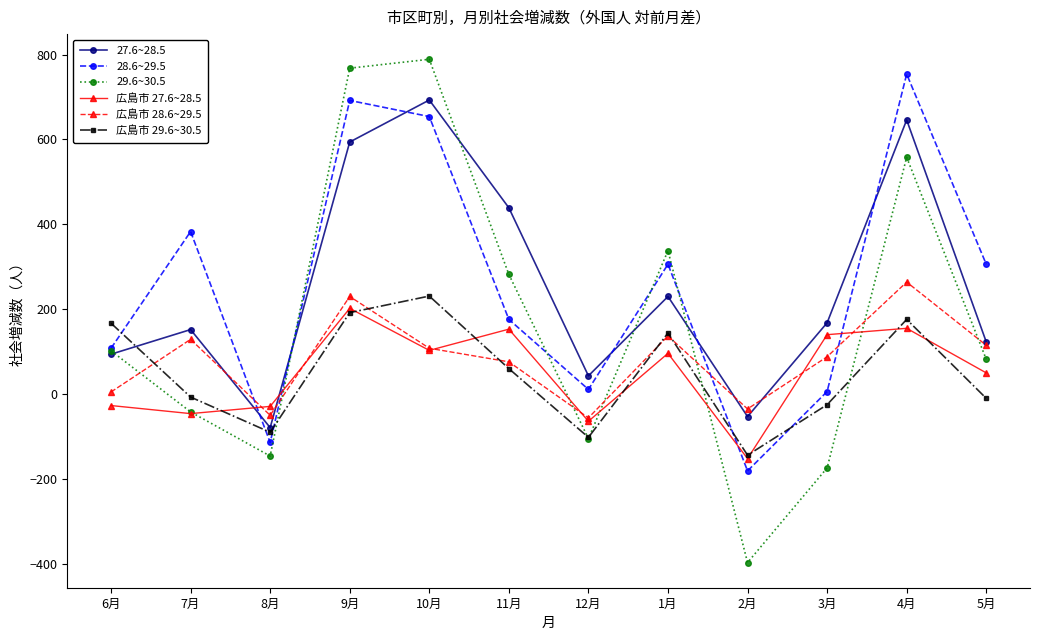

In 広島市 28.6~29.5, how many points are lower than both neighbors (excluding endpoints)?

3